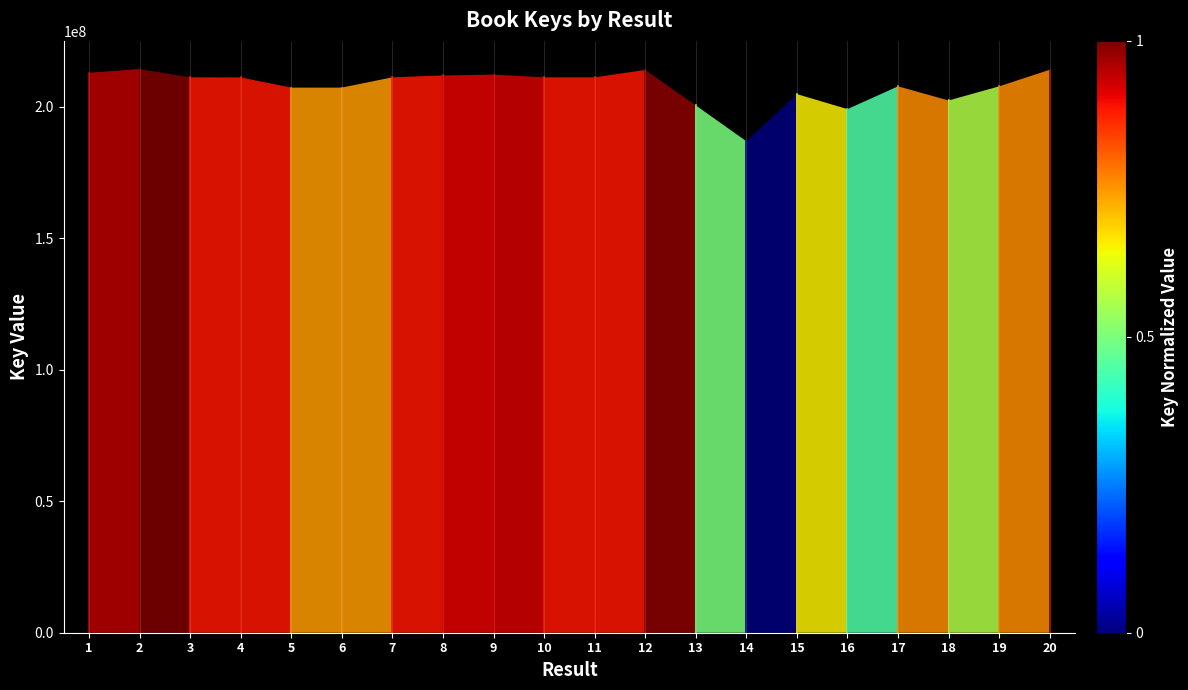

Which has a higher value, 20 or 13?

20